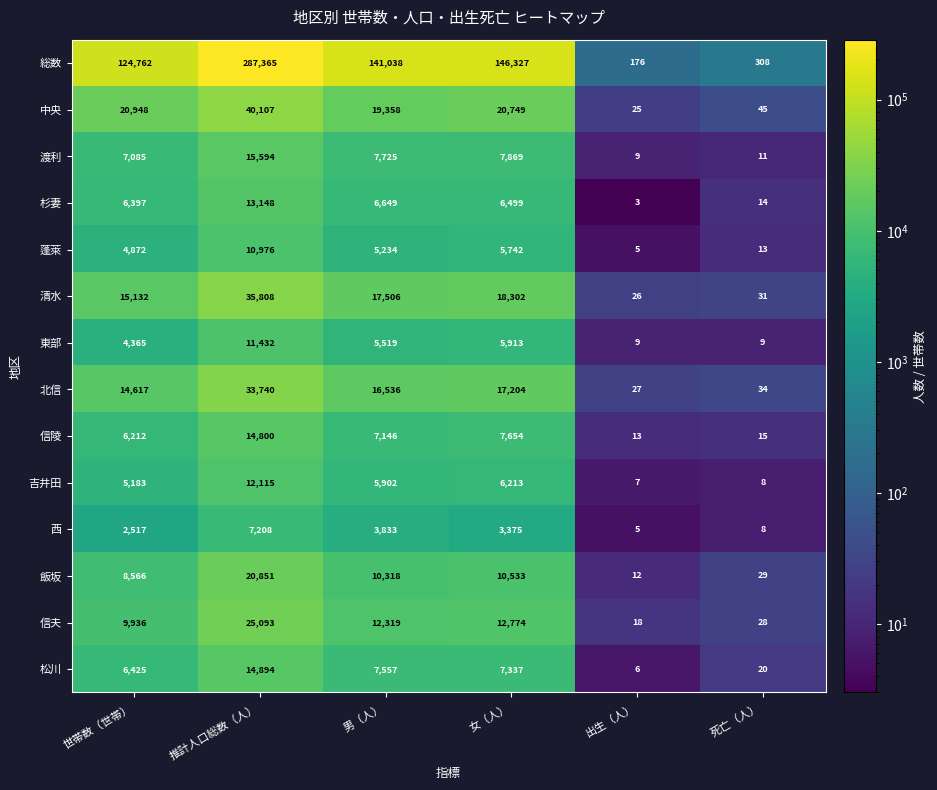

At which label does 中央 reach its minimum?

出生（人）